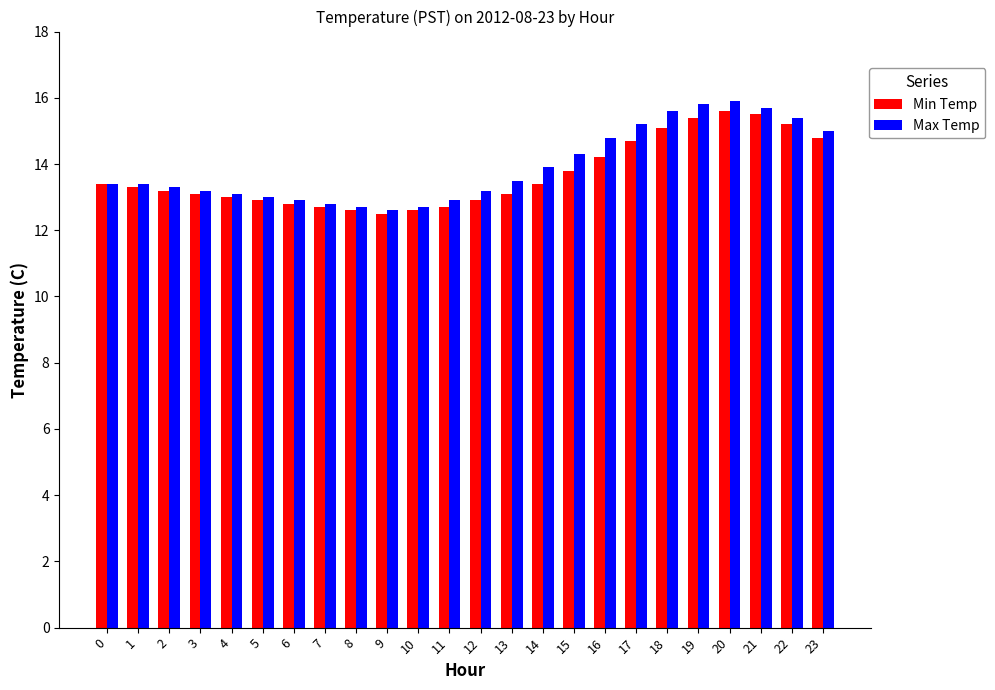

What is the difference between the maximum and minimum values in the Min Temp series?

3.1